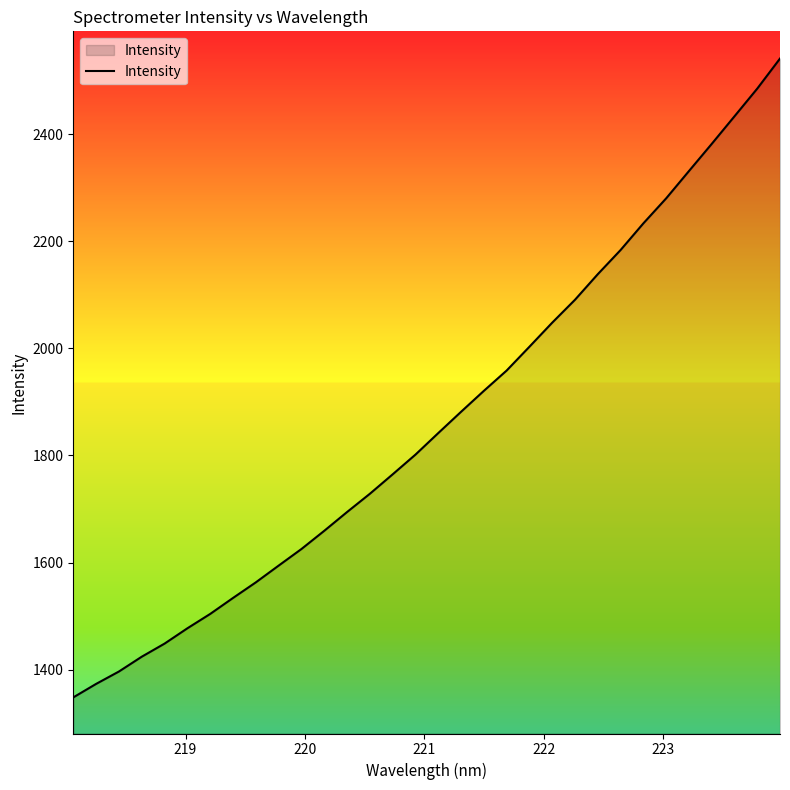

What is the difference between the second highest and minimum values?

1136.8